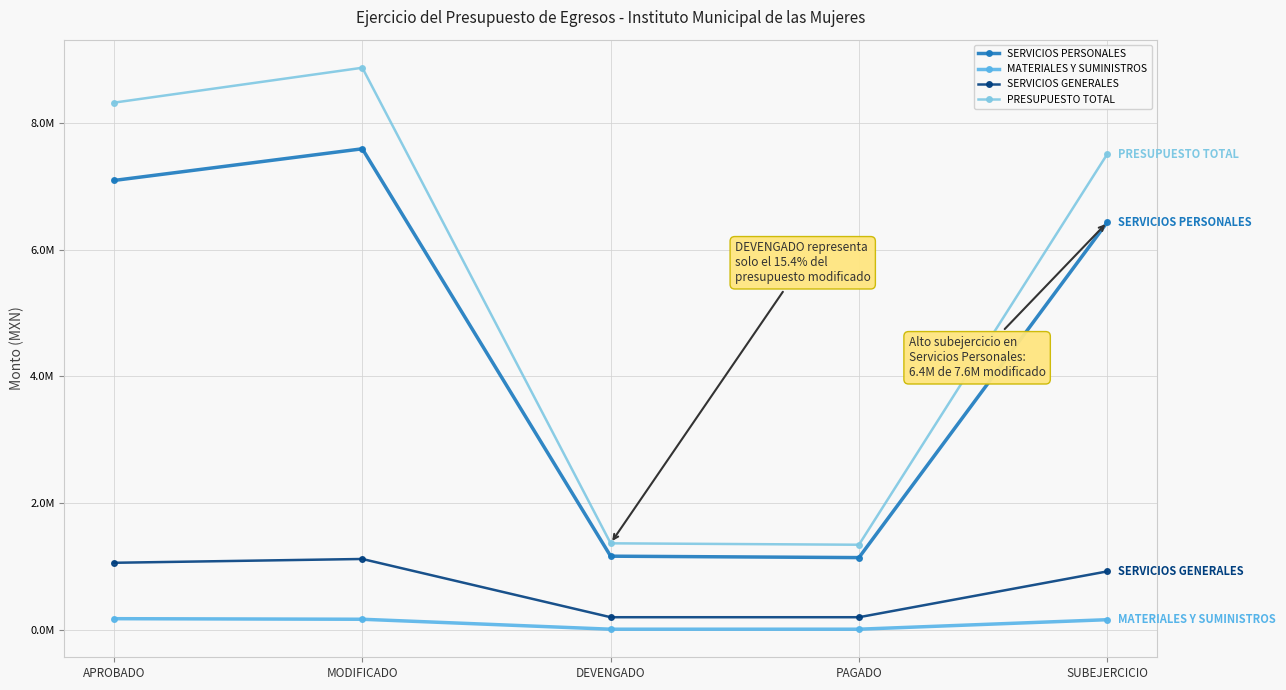

What are all the series names shown in the legend?

SERVICIOS PERSONALES, MATERIALES Y SUMINISTROS, SERVICIOS GENERALES, PRESUPUESTO TOTAL